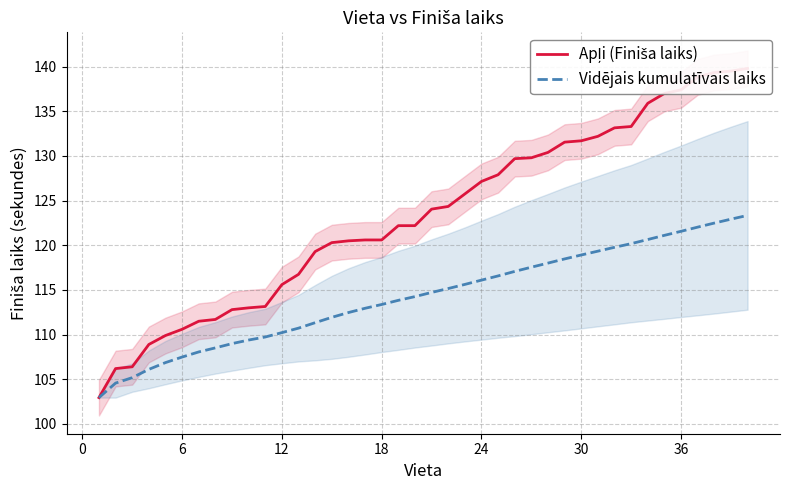

At how many categories does at least one series exceed 115?

29